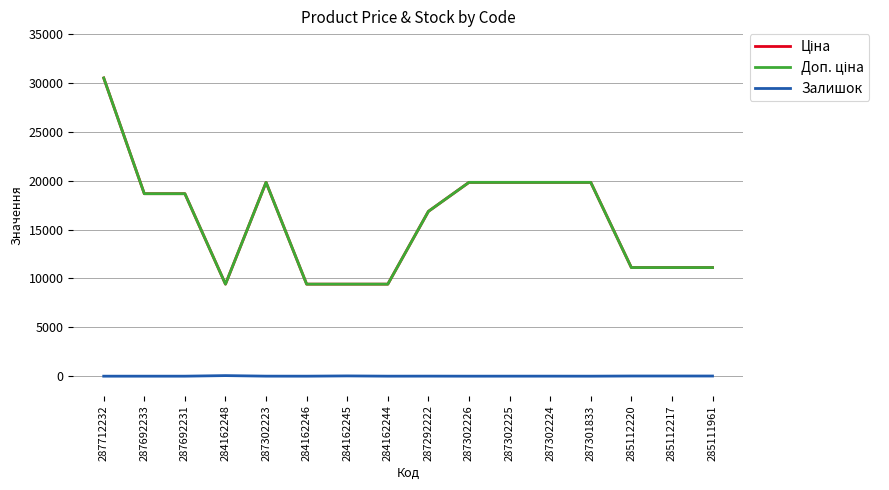

Which series has the widest spread of values?

Ціна